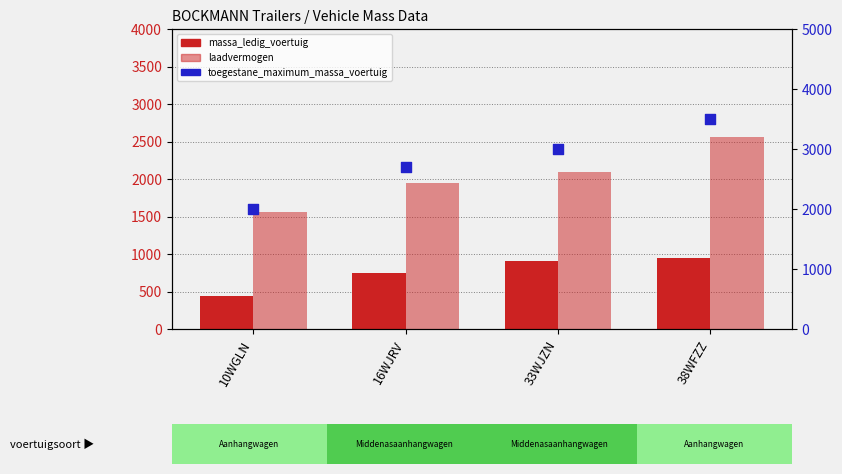

Which series has the widest spread of Y values?

toegestane_maximum_massa_voertuig